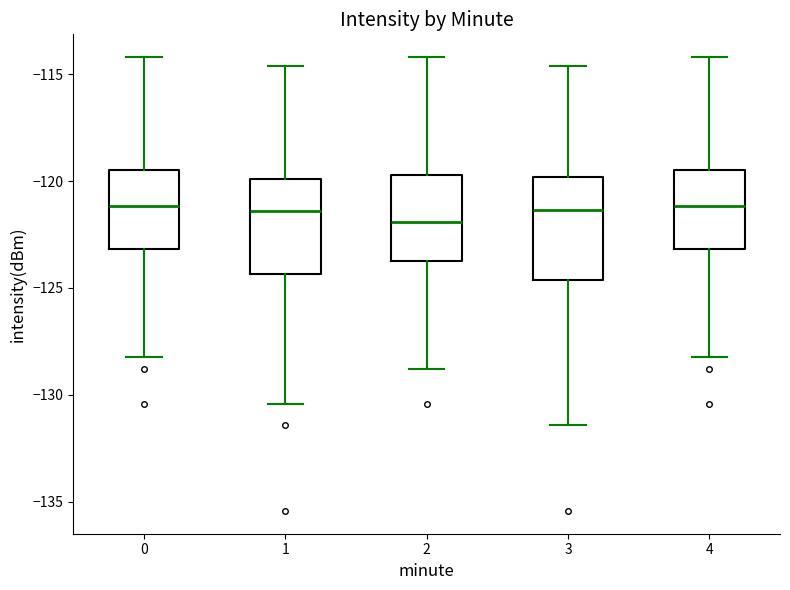

Which box has the lowest median line?

2